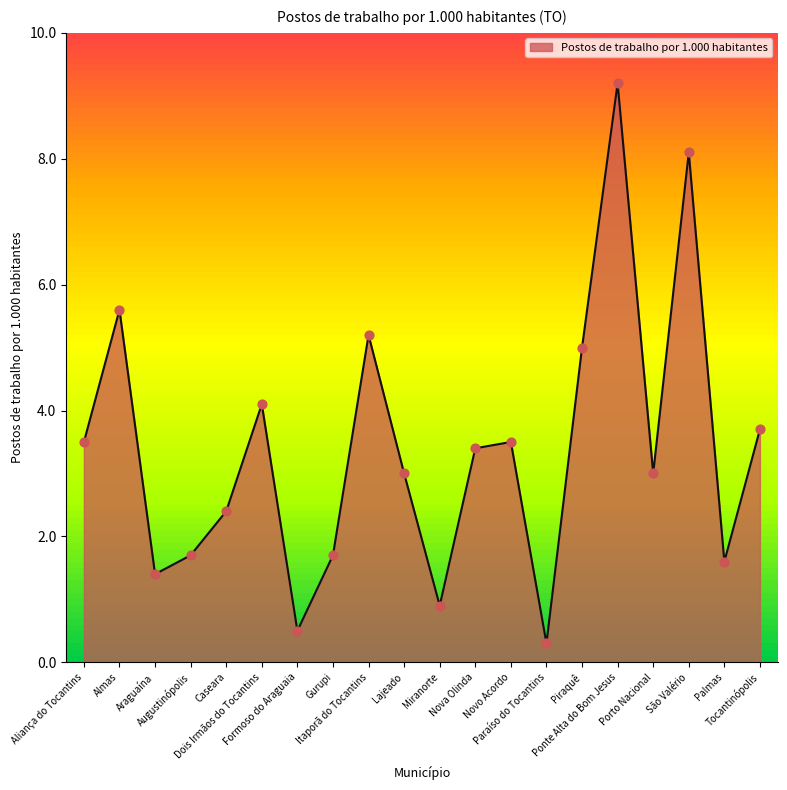

What is the ratio of the value at Novo Acordo to the value at Dois Irmãos do Tocantins?

0.9